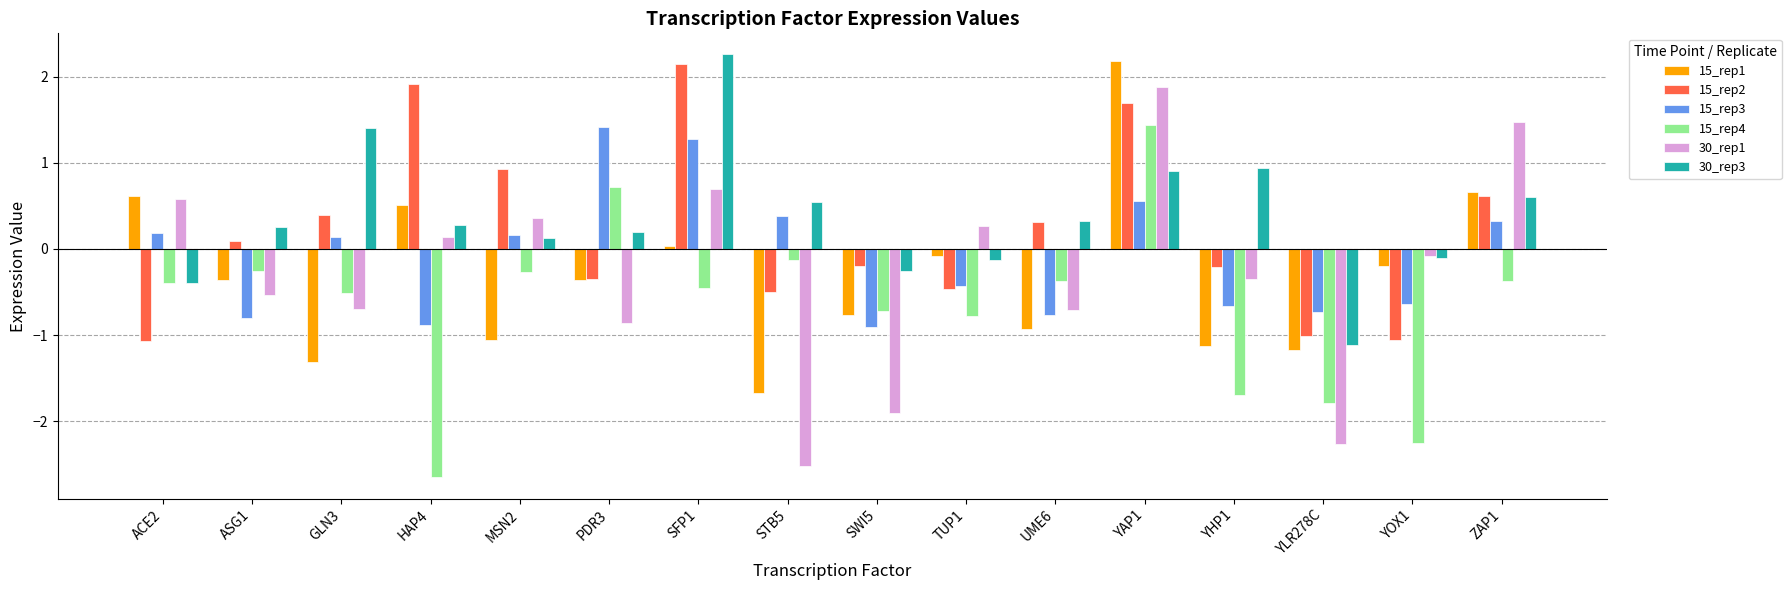

What is the value of the 15_rep3 bar at the 3rd from the left?

0.1